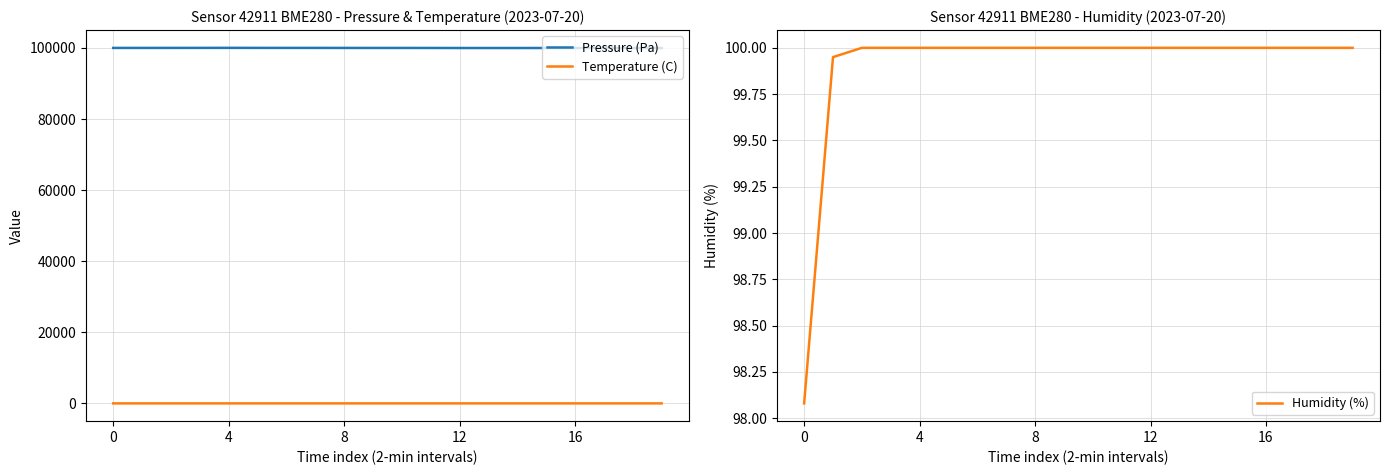

True or false: Temperature (C) and Pressure (Pa) cross at least once.

False